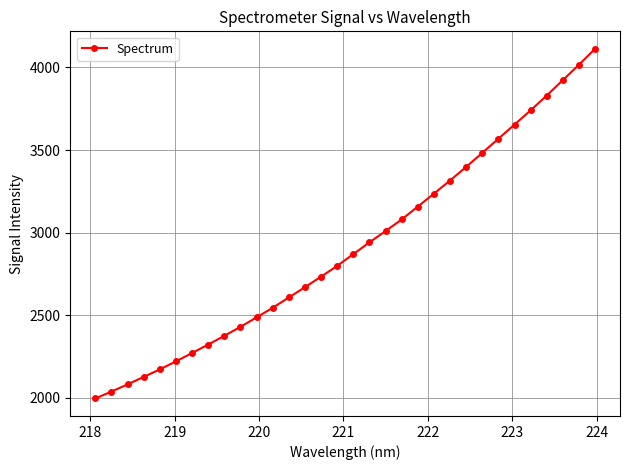

How many values are below 2870?

16